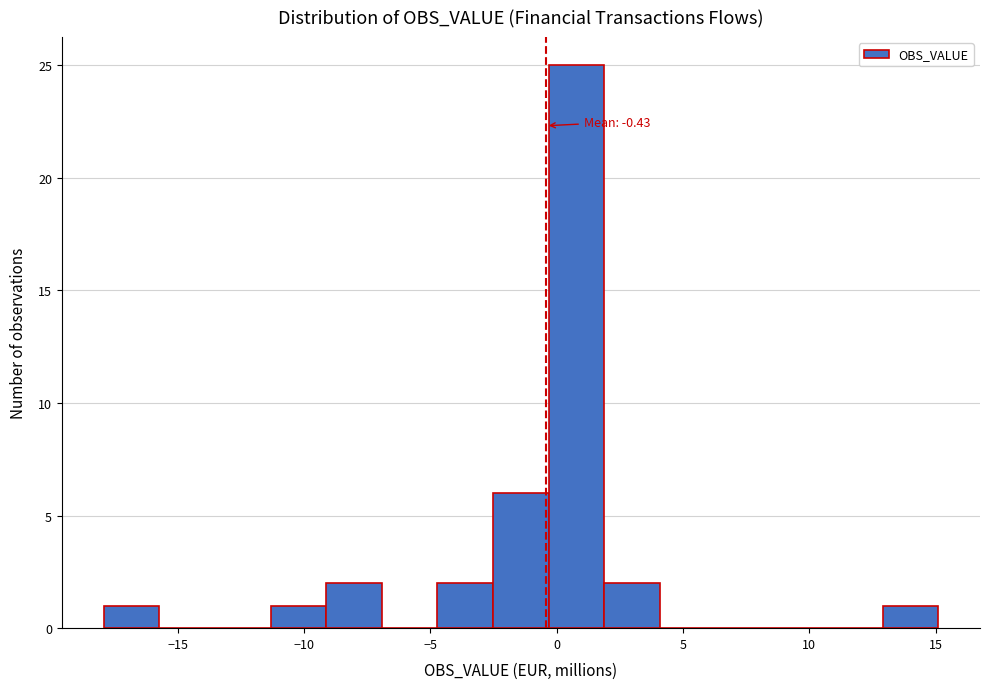

Over which range of the x-axis is the bar tallest?

-0.5 to 2.0